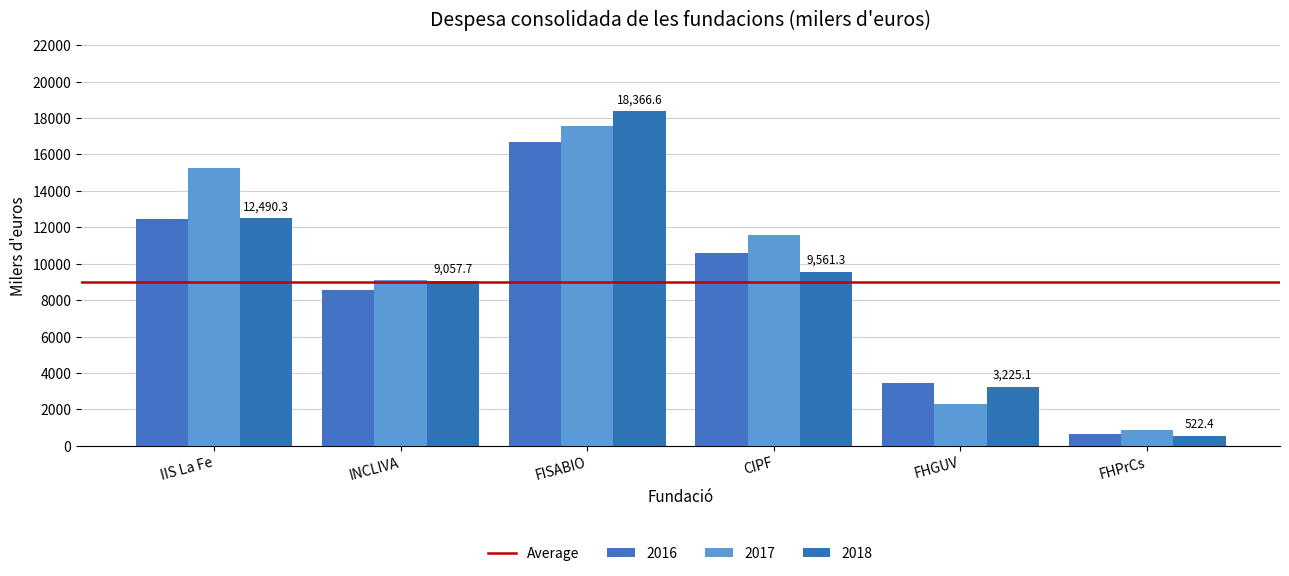

Rank the categories by 2016 value from highest to lowest.

FISABIO, IIS La Fe, CIPF, INCLIVA, FHGUV, FHPrCs